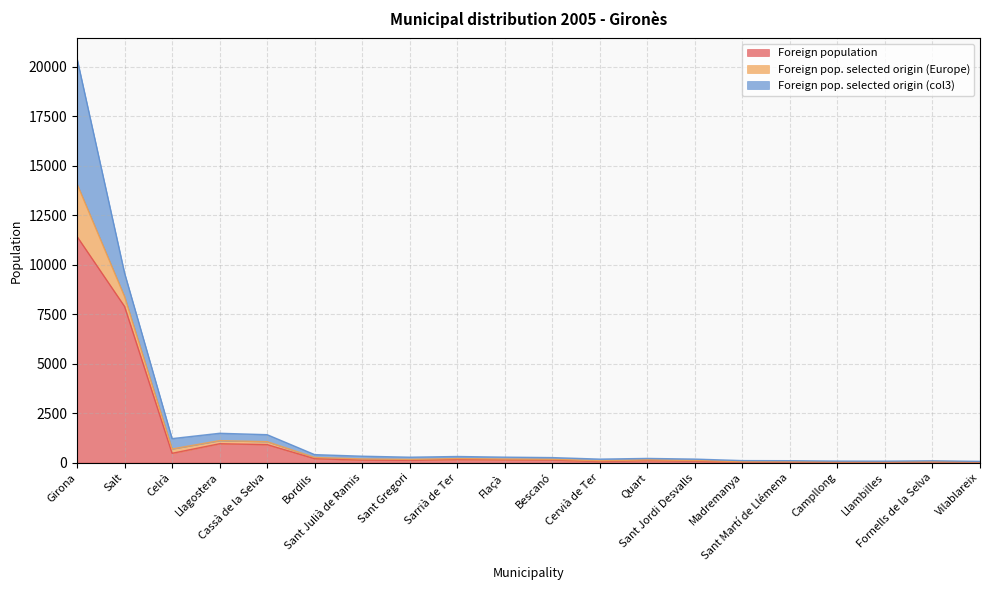

True or false: Foreign pop. selected origin (Europe) and Foreign population cross at least once.

False